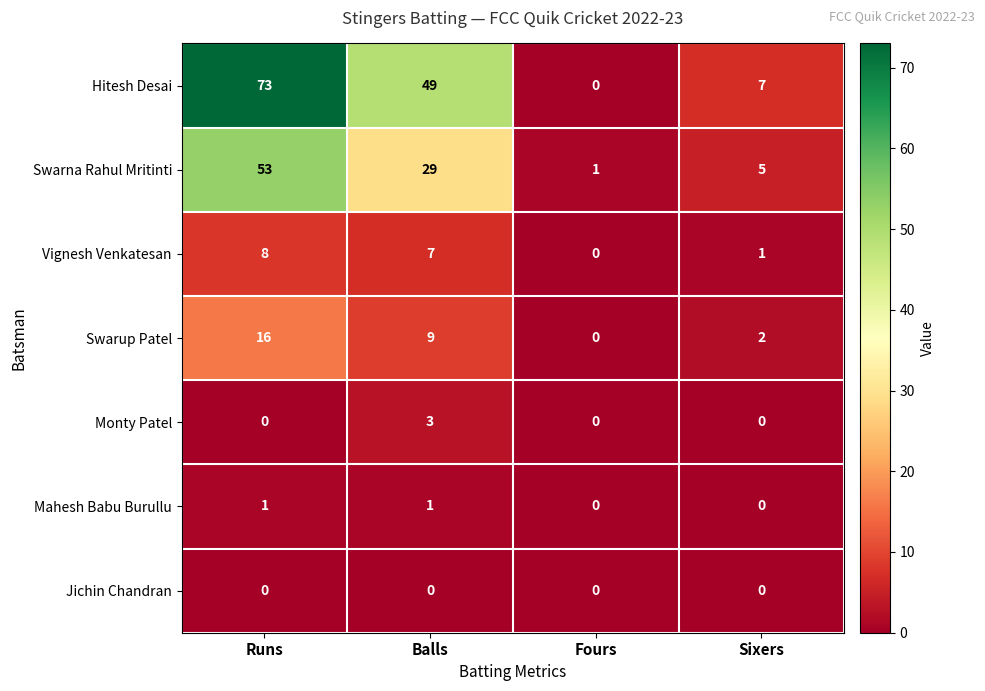

How many values in the Swarna Rahul Mritinti series are below 29?

2